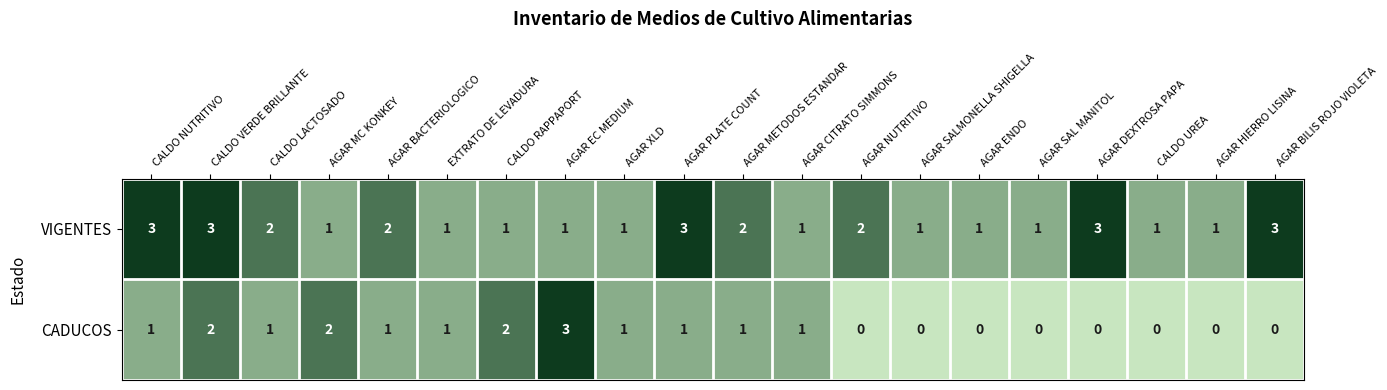

List the series in order of their overall mean, lowest first.

CADUCOS, VIGENTES